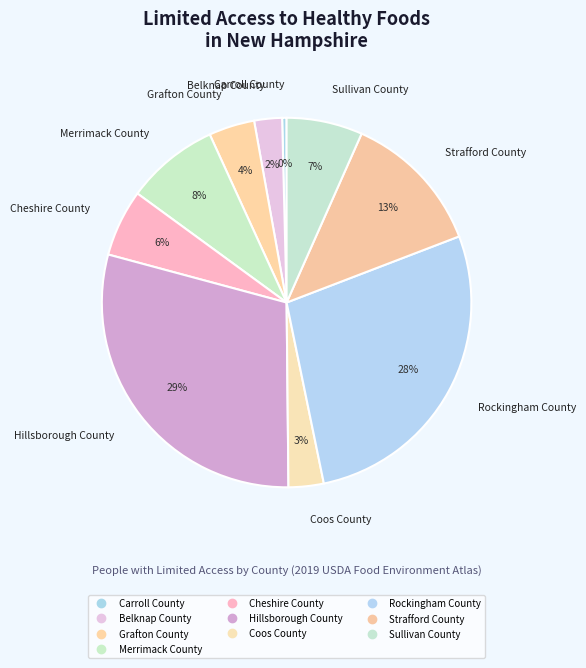

Does any single category account for the majority?

No